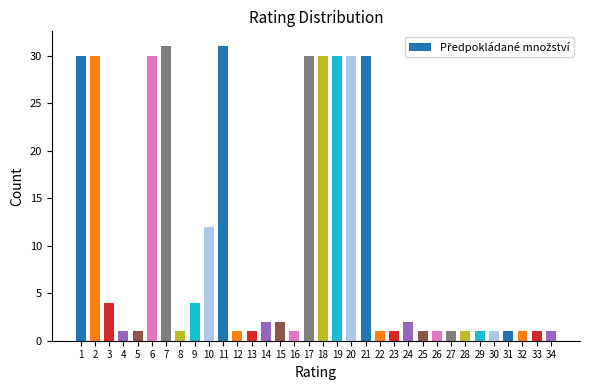

Reading right to left, transcribe all the data shown in this chart.

34=1	33=1	32=1	31=1	30=1	29=1	28=1	27=1	26=1	25=1	24=2	23=1	22=1	21=30	20=30	19=30	18=30	17=30	16=1	15=2	14=2	13=1	12=1	11=31	10=12	9=4	8=1	7=31	6=30	5=1	4=1	3=4	2=30	1=30